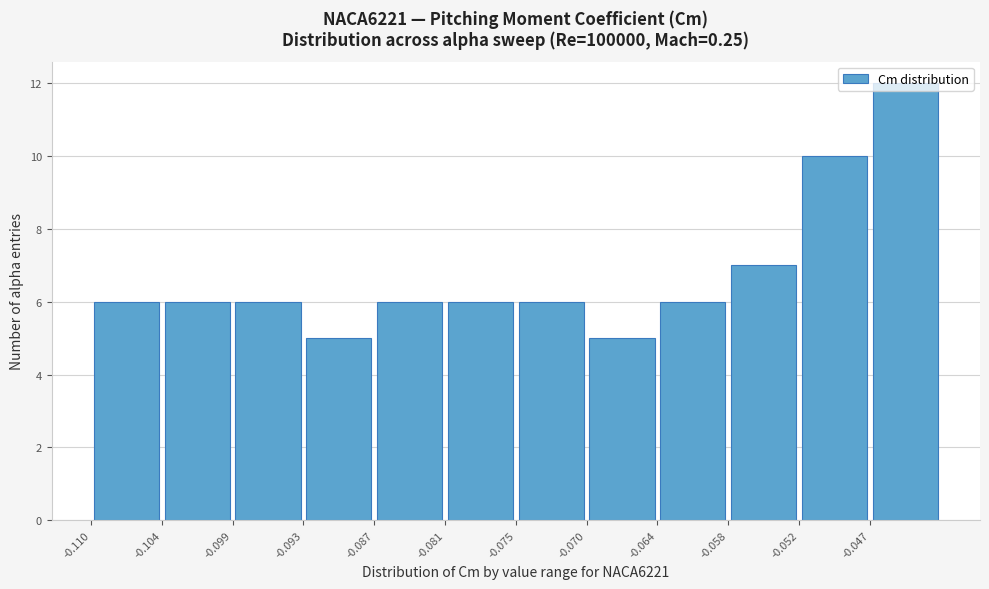

Over which range of the x-axis is the bar tallest?

-0.047 to -0.041